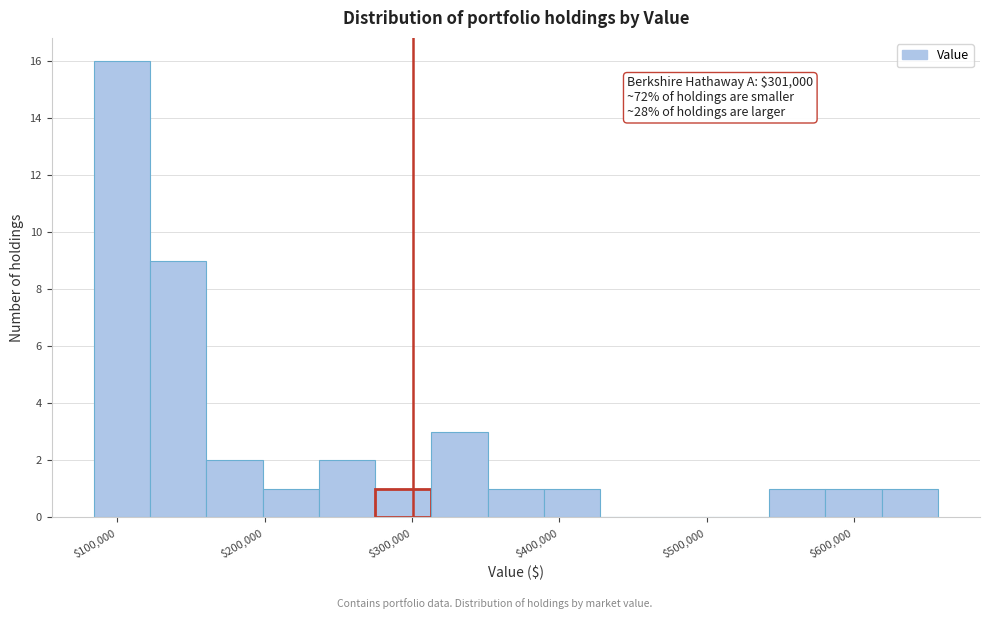

Around what value on the x-axis is the tallest bar? Give the approximate position of its centre, as read against the axis.

100000